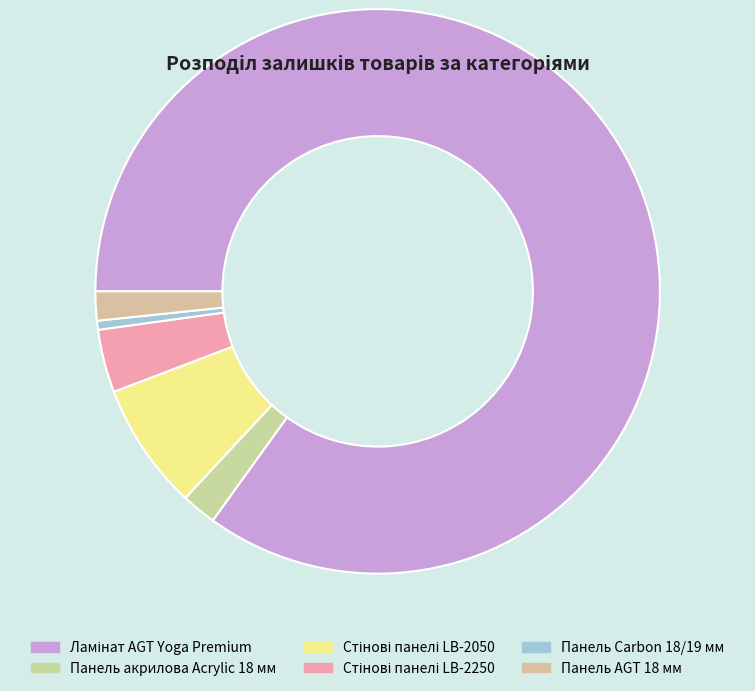

How many slices are in this pie chart?

6